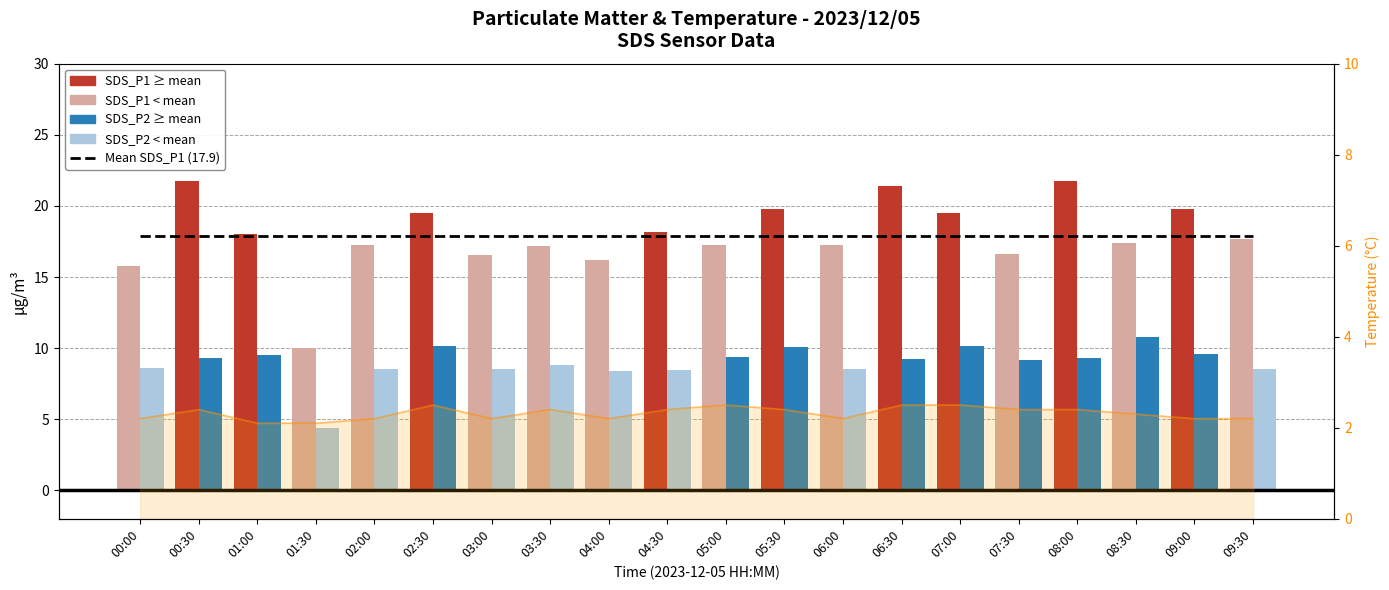

Between 00:00 and 06:00, which series saw the biggest shift?

SDS_P1 (PM1)